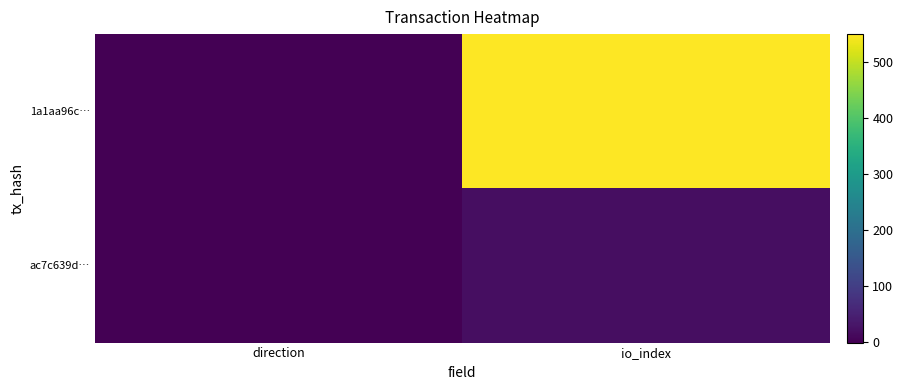

What is the spread (max minus min) of values at direction?

2